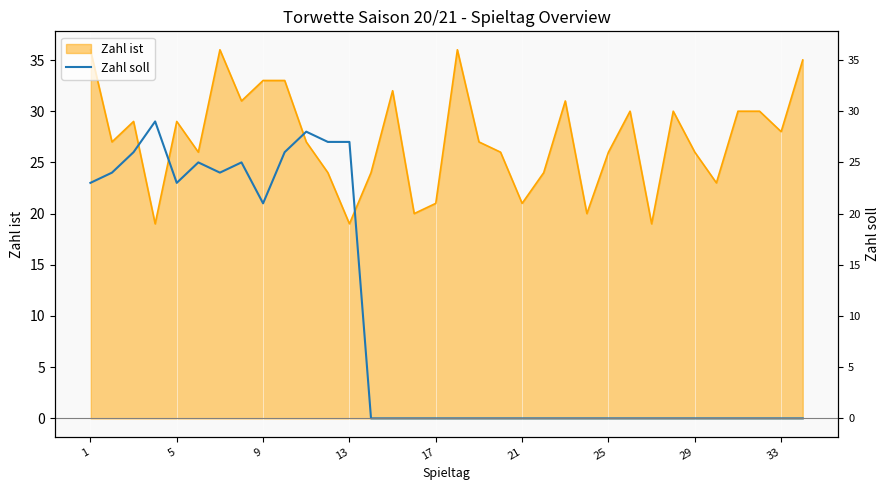

The value at 29 is 34. True or false?

False